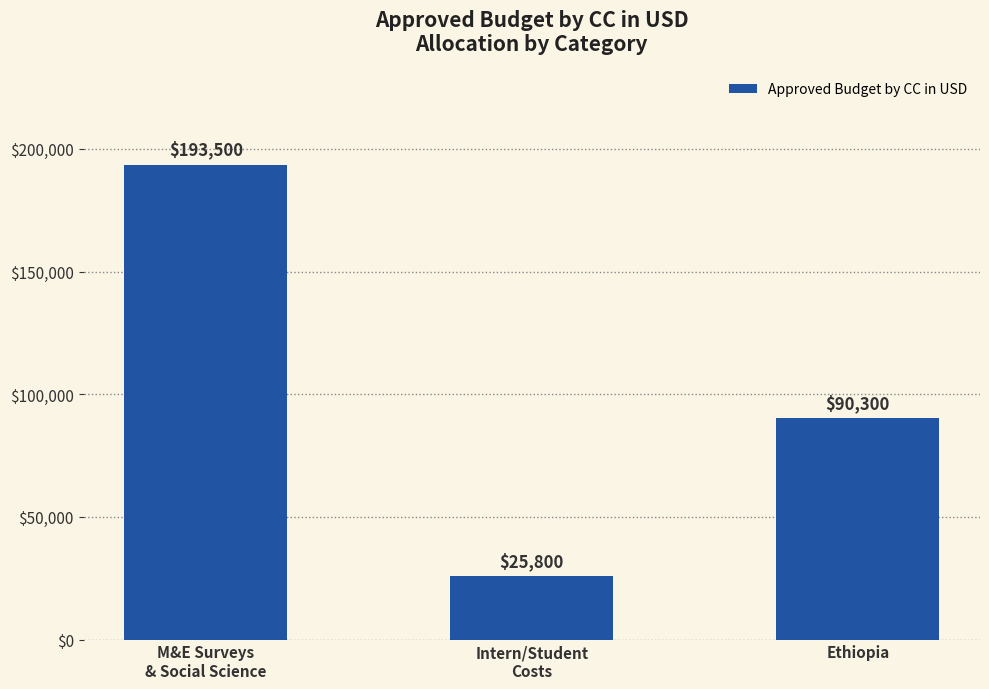

Rank the categories by value from highest to lowest.

M&E Surveys
& Social Science, Ethiopia, Intern/Student
Costs